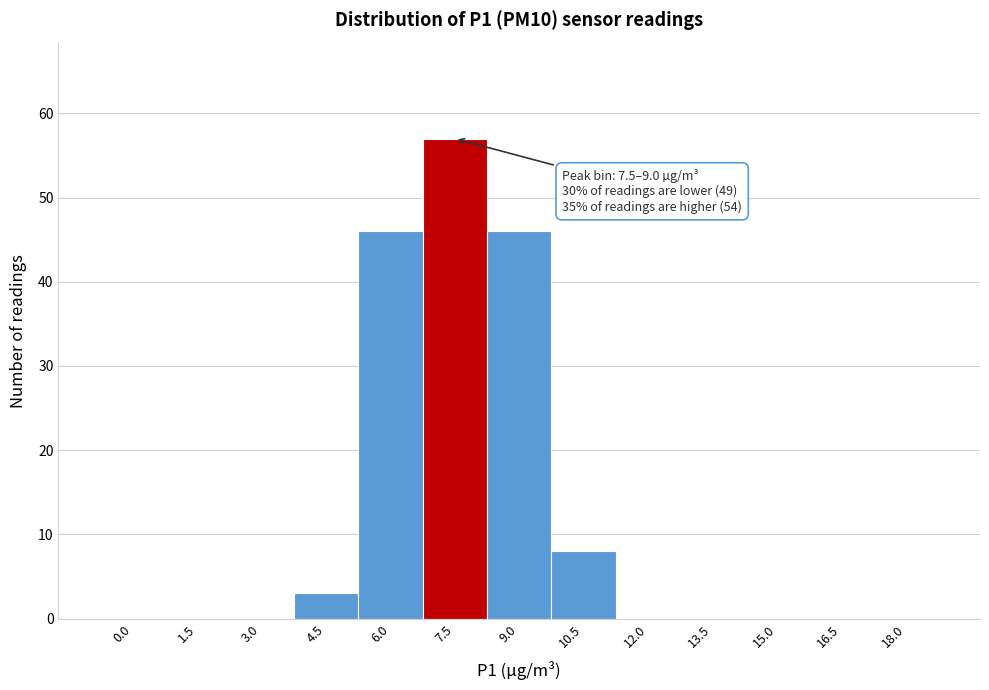

Reading left to right, list all the values displayed in this chart.

0.0=0	1.5=0	3.0=0	4.5=3	6.0=46	7.5=57	9.0=46	10.5=8	12.0=0	13.5=0	15.0=0	16.5=0	18.0=0